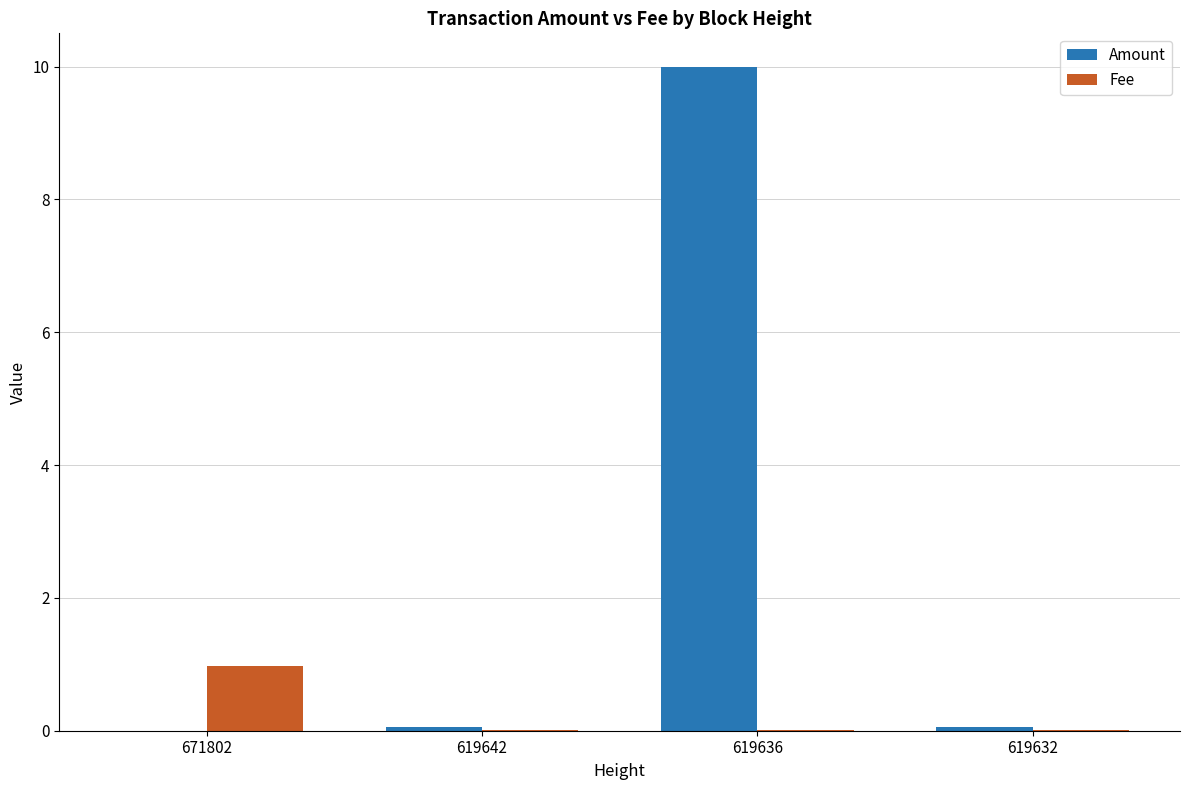

Is it true that Amount equals 0.0 at 671802?

True